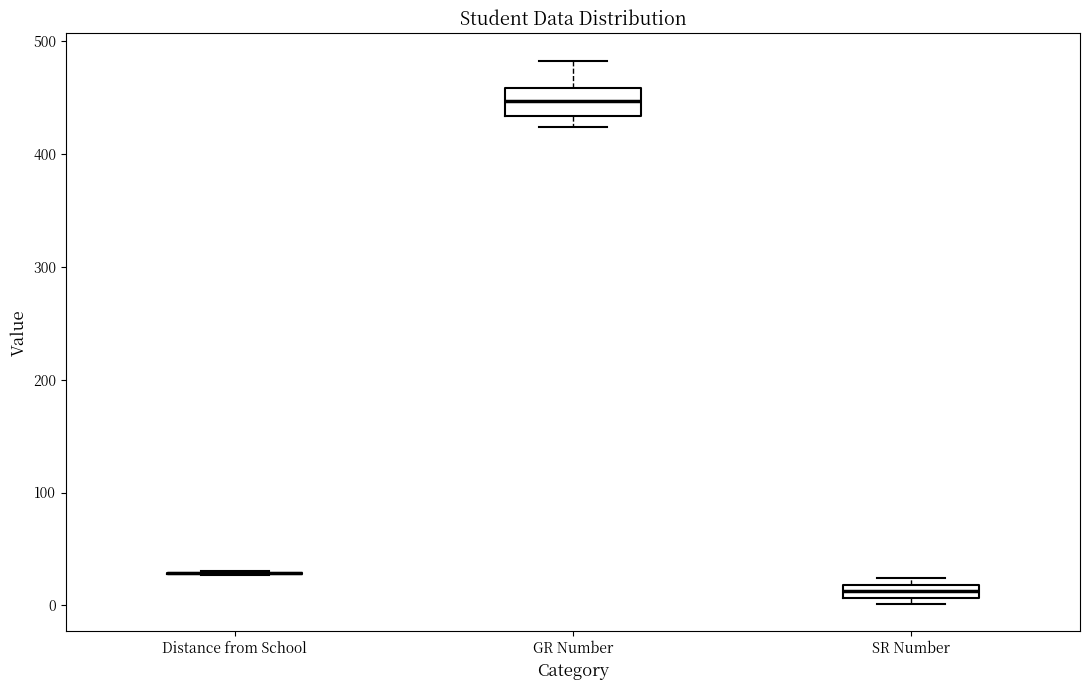

Comparing the boxes themselves (not the whiskers), which one is the tallest?

GR Number